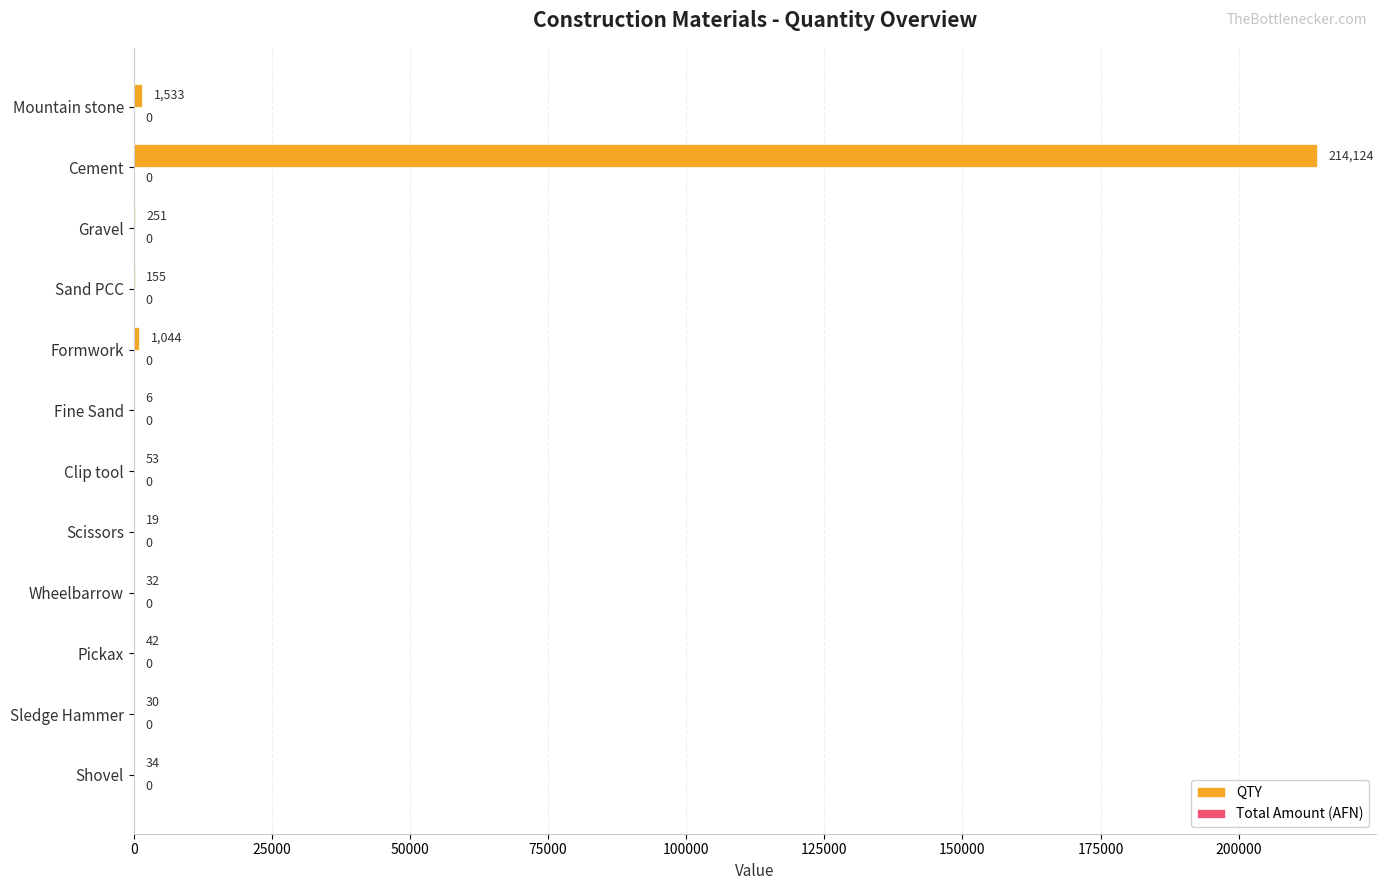

What is the greatest value displayed?

214124